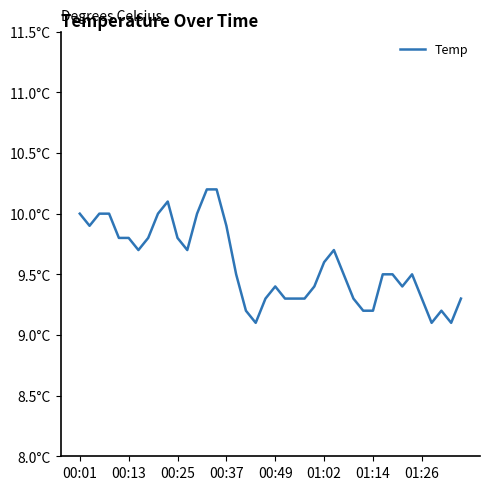

How many points are lower than both their immediate neighbors (excluding endpoints)?

7